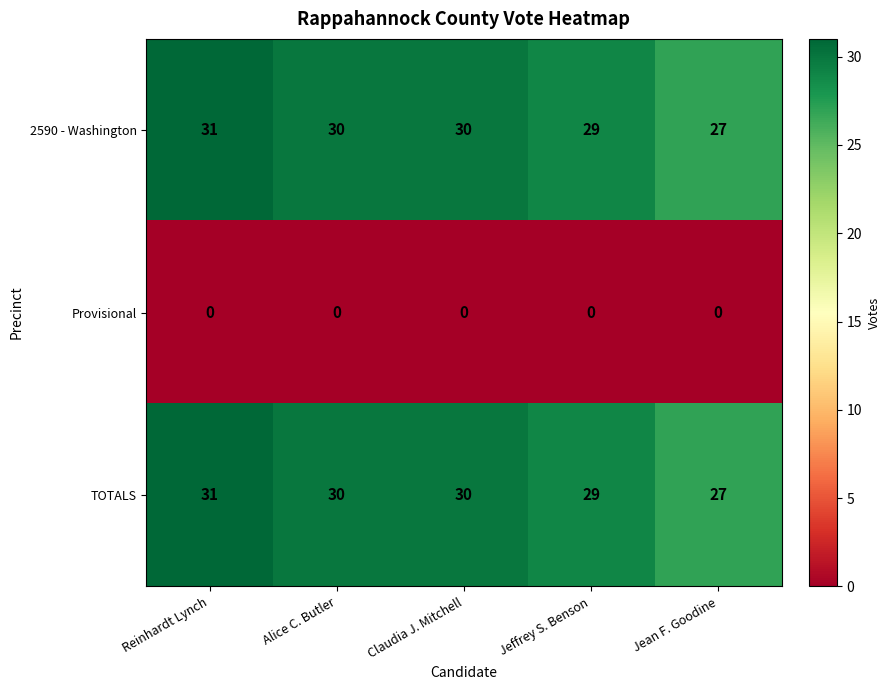

Which label corresponds to the largest value in the chart?

Reinhardt Lynch